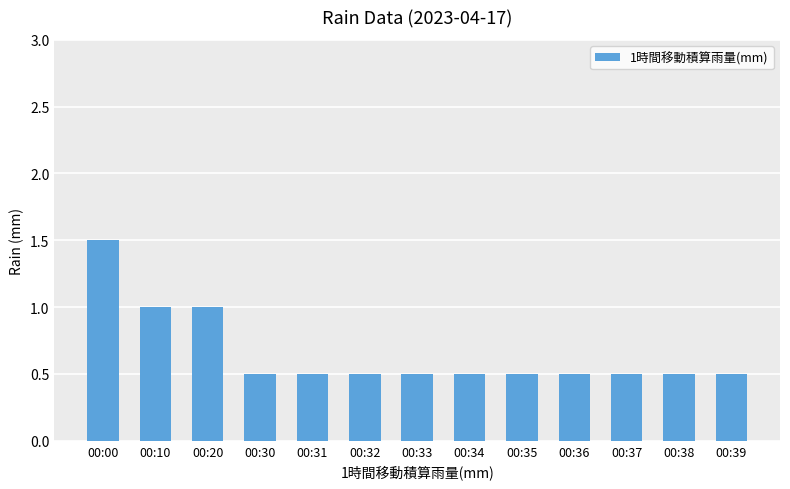

Reading left to right, transcribe all the data shown in this chart.

1.5	1.0	1.0	0.5	0.5	0.5	0.5	0.5	0.5	0.5	0.5	0.5	0.5